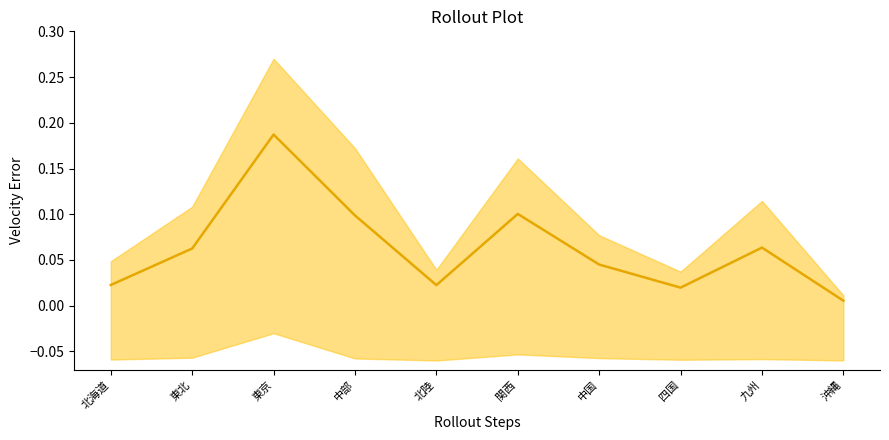

What is the difference between the maximum and second lowest values?

0.2